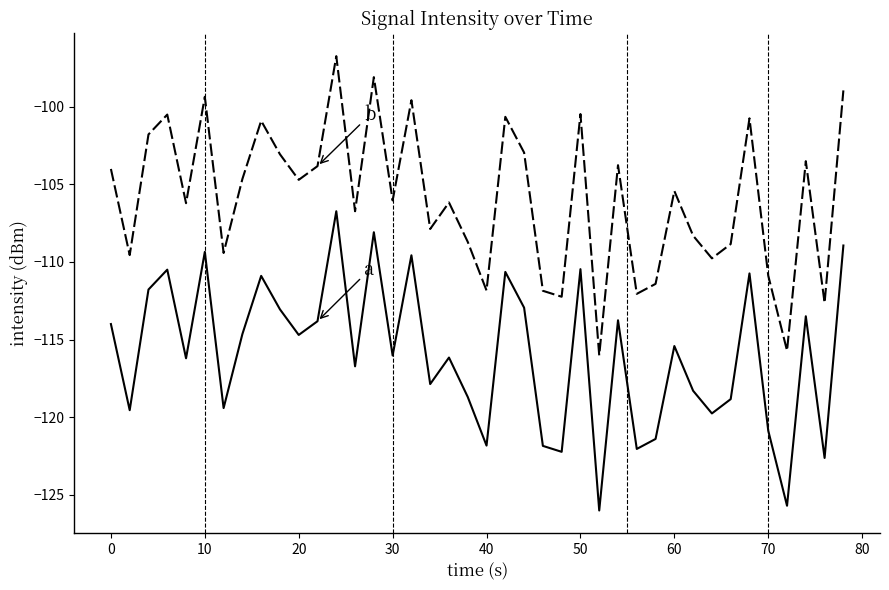

How many lines are shown in the chart?

2